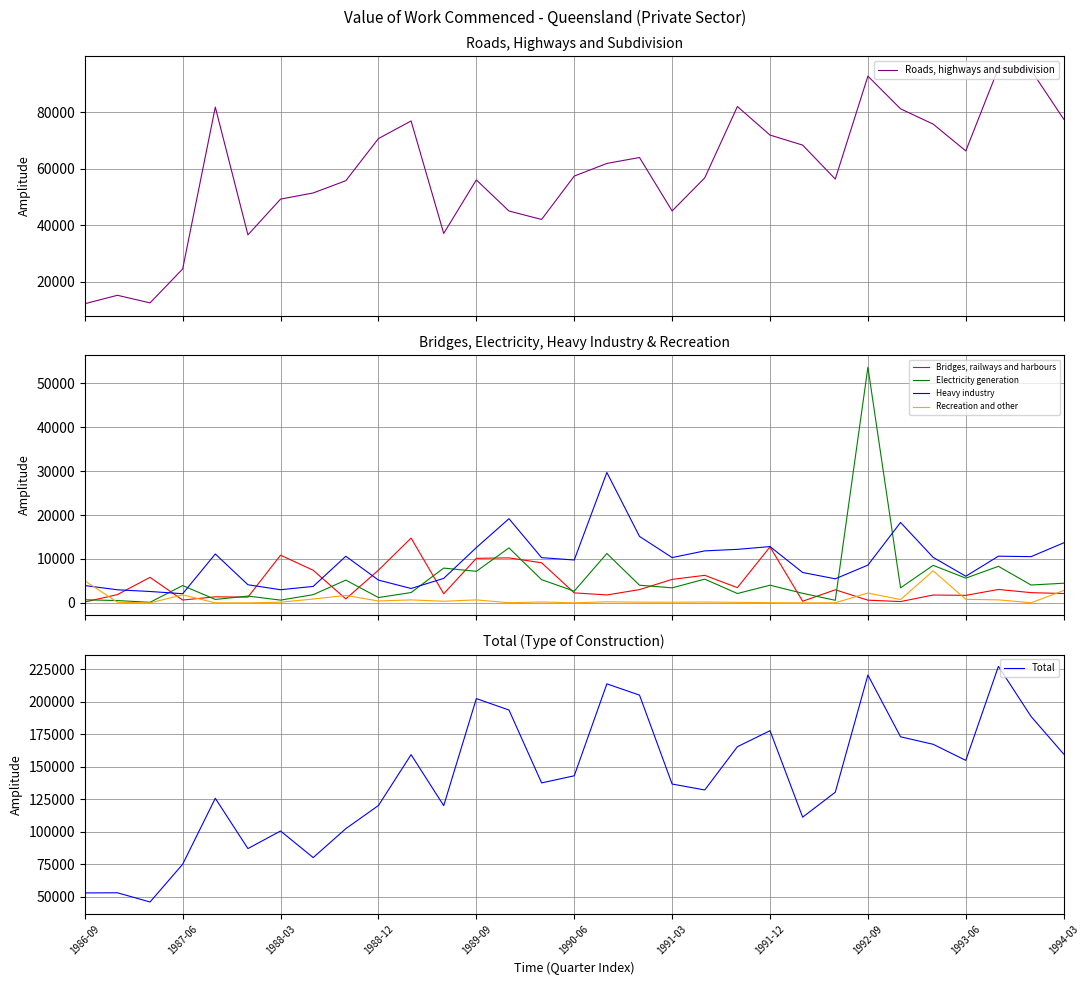

Is this an area chart (filled region under the line)?

No